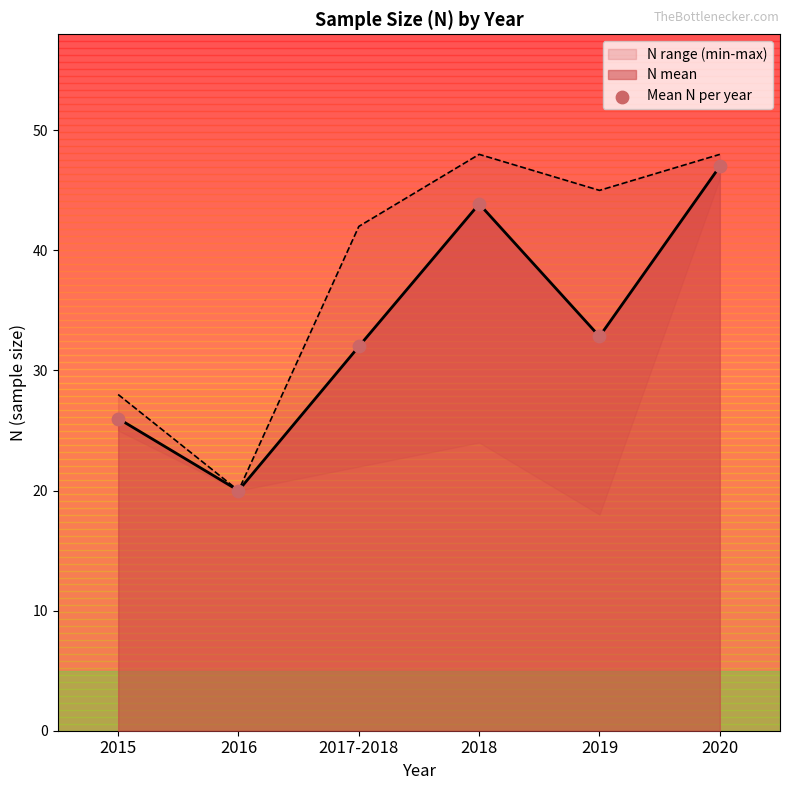

What is the ratio of the value at 2016 to the value at 2019?

0.6